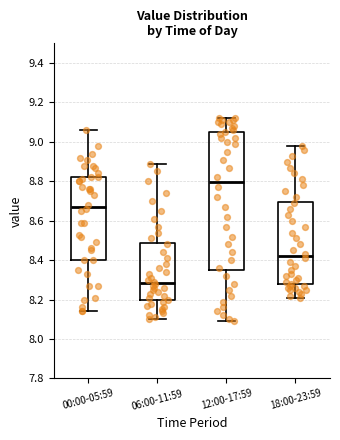

Reading left to right, read every box against the y-axis: the position of its median line, the range the box covers, and the ends of its whiskers. The values are not printed on the chart, so give them approximately, as read against the axis.

00:00-05:59: median 8.68, box 8.40 to 8.82, whiskers 8.14 to 9.06
06:00-11:59: median 8.28, box 8.20 to 8.48, whiskers 8.10 to 8.90
12:00-17:59: median 8.80, box 8.36 to 9.06, whiskers 8.10 to 9.12
18:00-23:59: median 8.42, box 8.28 to 8.70, whiskers 8.22 to 8.98